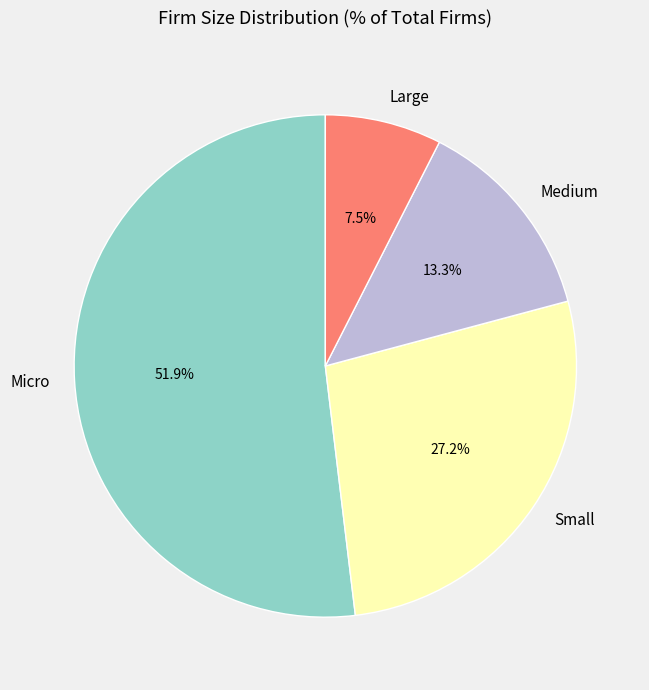

Which category has the smallest portion of the pie?

Large